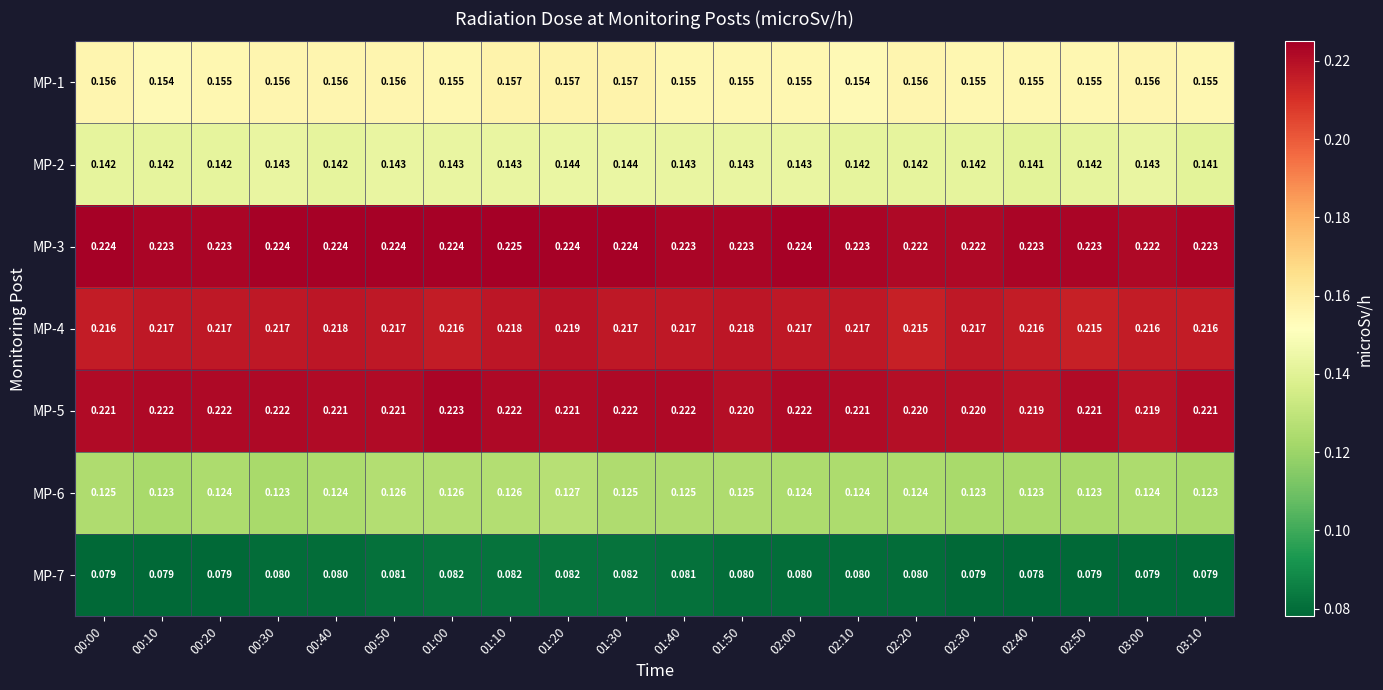

Is the value of MP-3 at 01:30 greater than the value of MP-6 at 01:00?

Yes